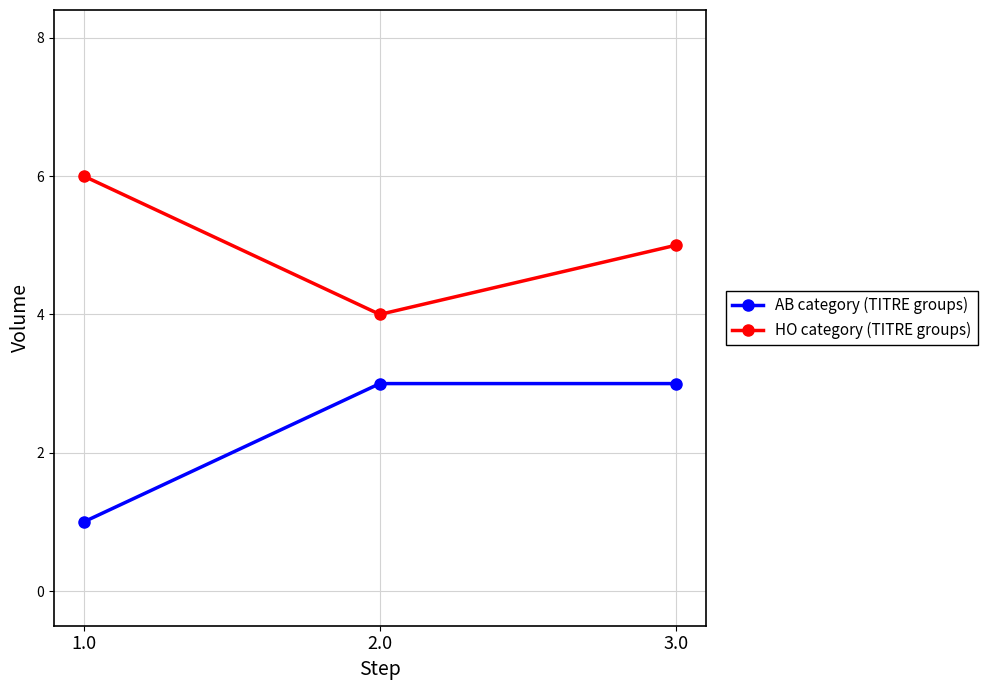

Is it true that AB category (TITRE groups) equals 1 at 1.0?

True